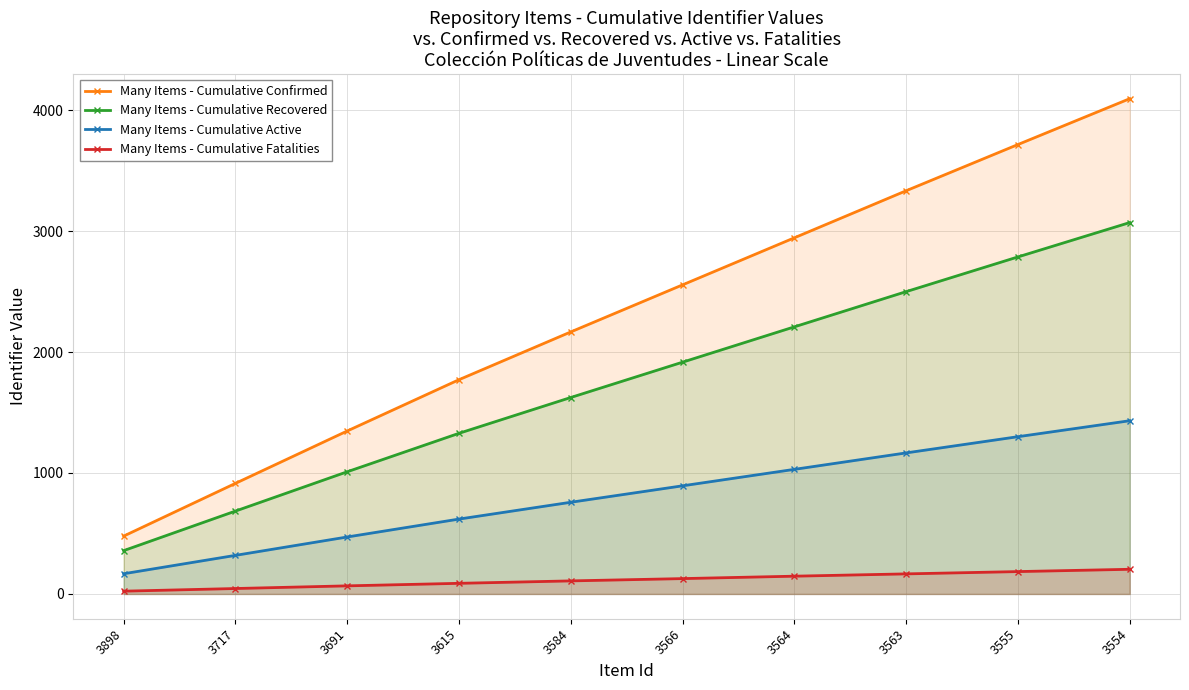

What is the sum of the Many Items - Cumulative Fatalities values at 3691 and 3563?

233